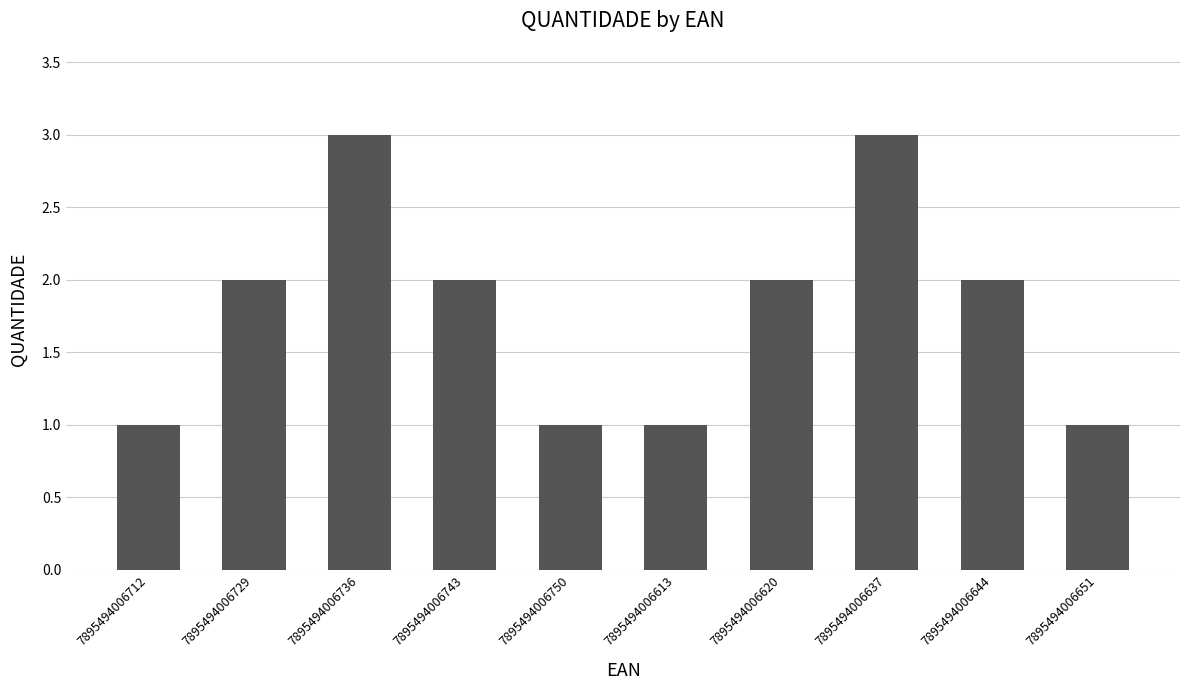

How many data points does each series have?

10